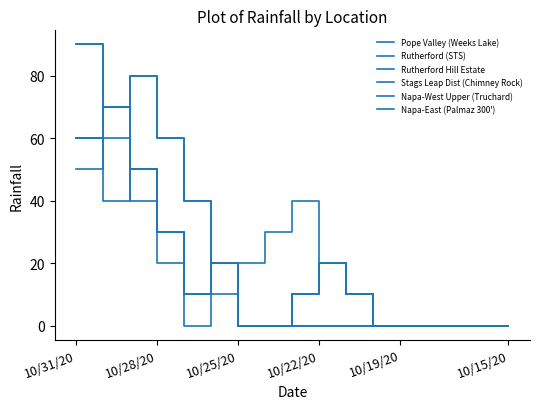

How many Rutherford Hill Estate values are between 0 and 20?

13